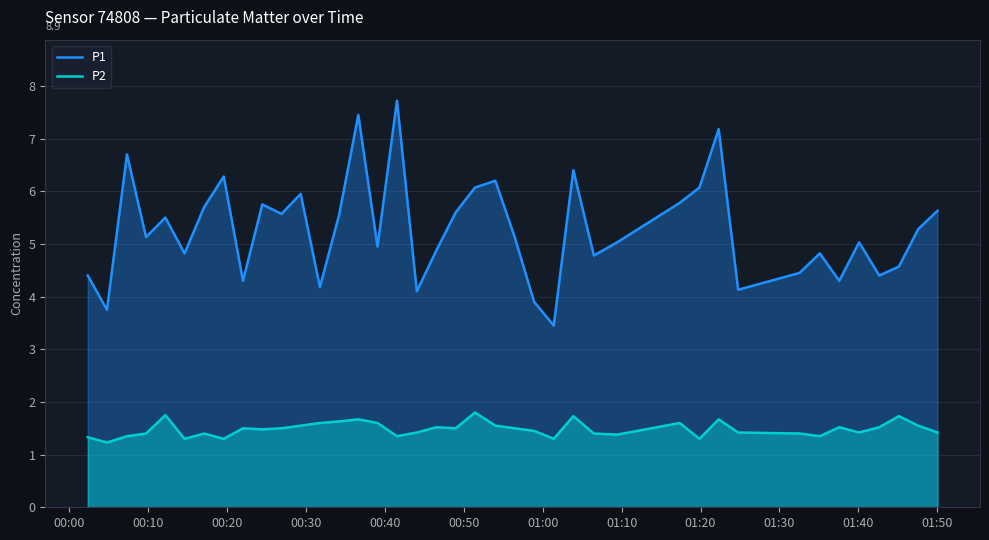

Does the chart have visible grid lines?

Yes